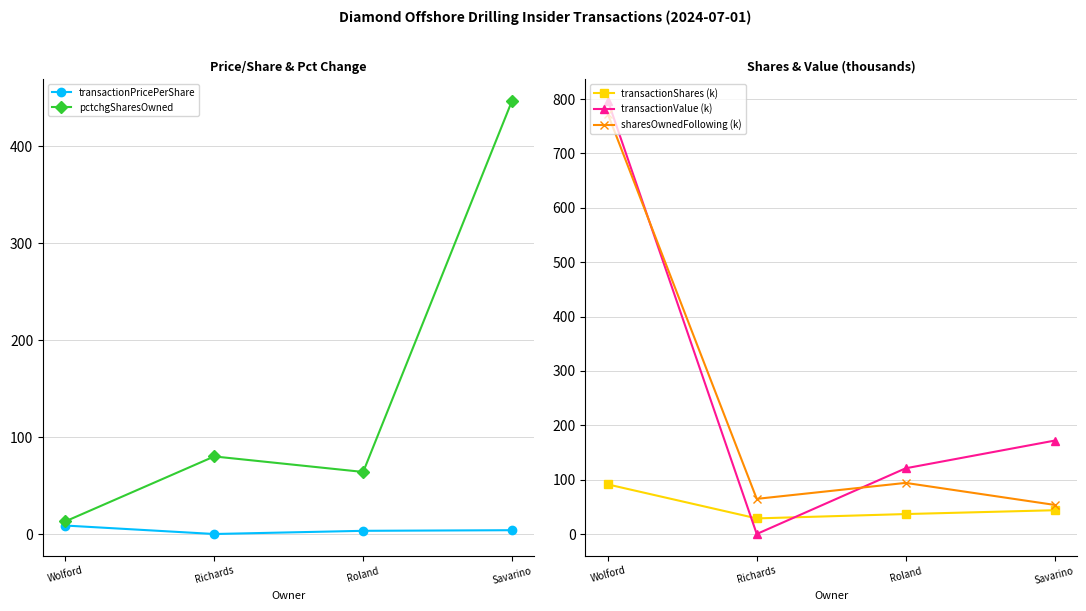

Is the value of pctchgSharesOwned at Savarino greater than the value of sharesOwnedFollowing (k) at Roland?

Yes